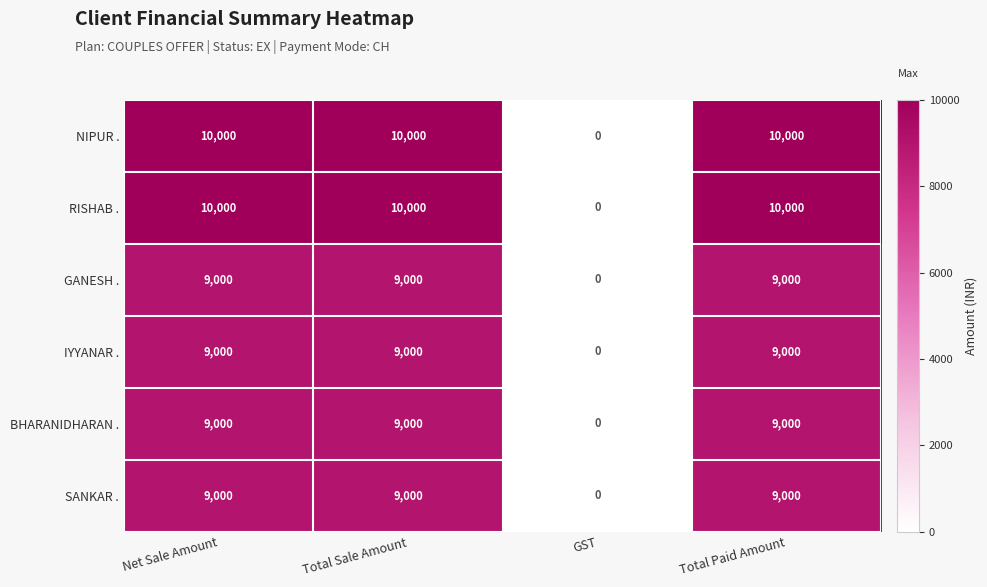

What is the highest value of the RISHAB . series?

10000